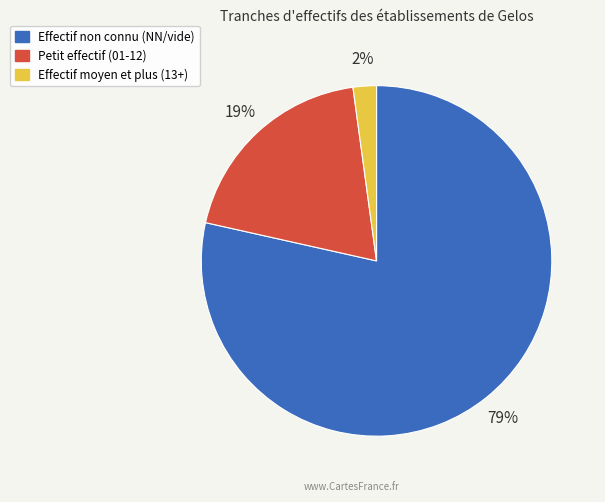

Does any single category account for the majority?

Yes